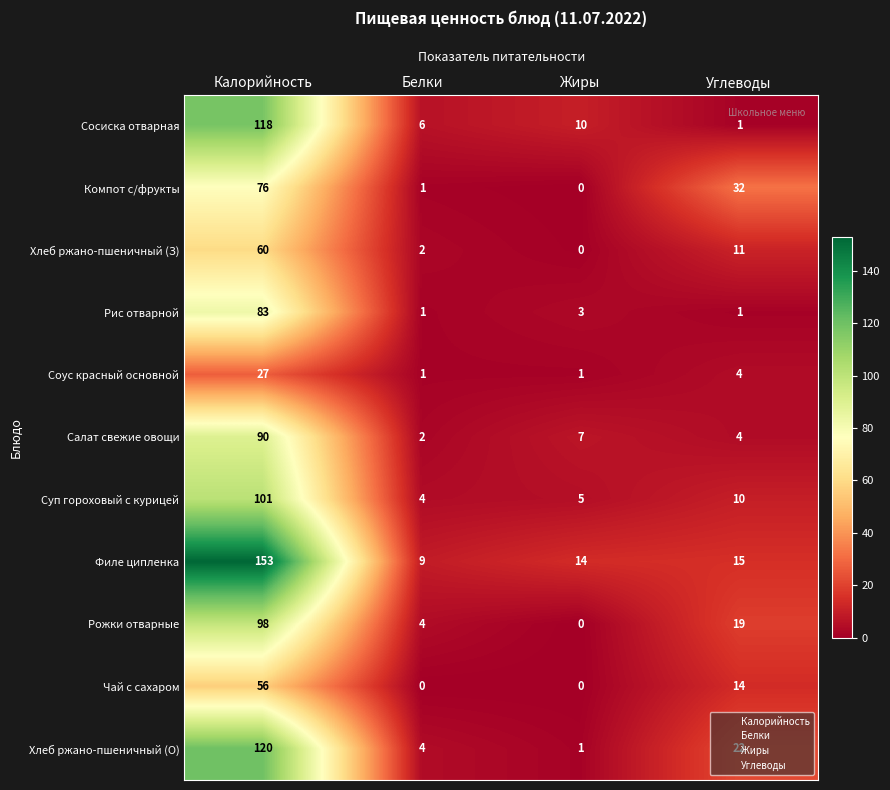

The value of Хлеб ржано-пшеничный (З) at Углеводы is 16. True or false?

False